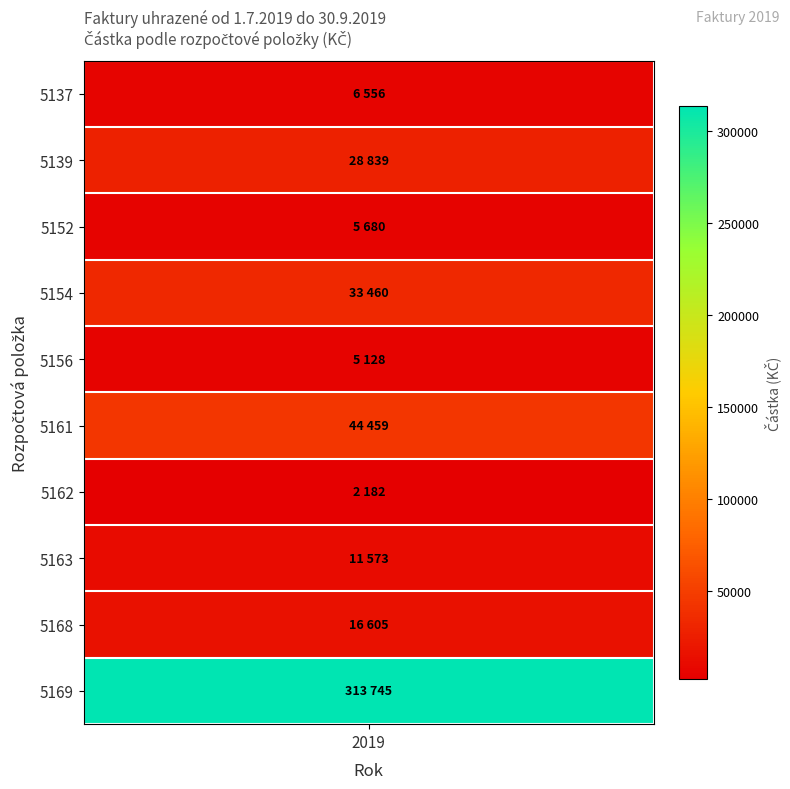

Where does the data first go above 16605?

5139